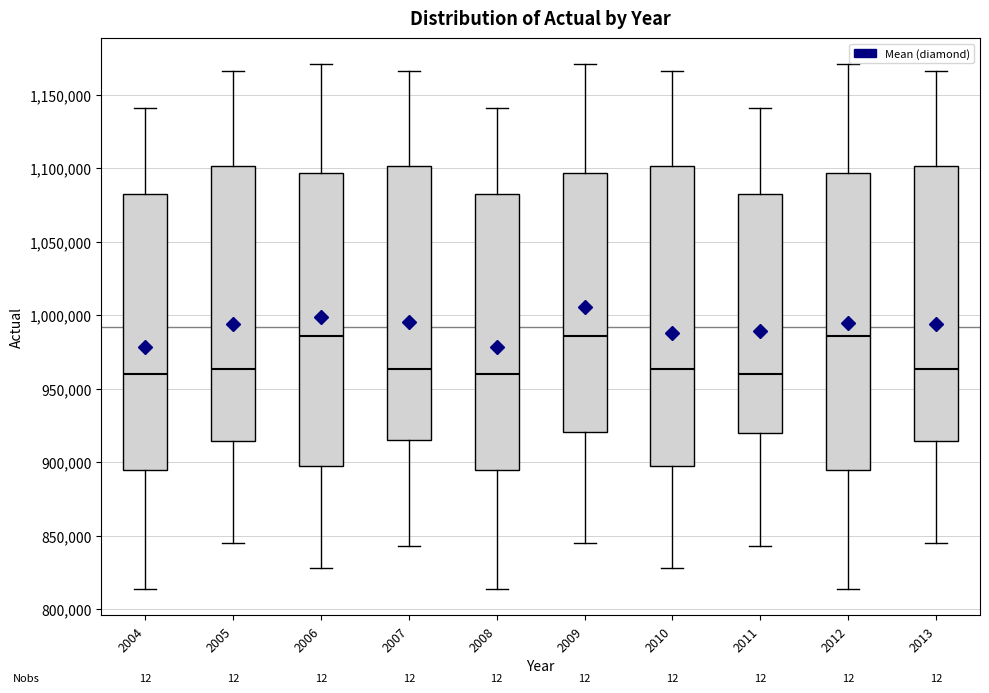

Where does the lower whisker of the box at x = 2012 end on the y-axis? The values are not printed on the chart, so give them approximately, as read against the axis.

815000